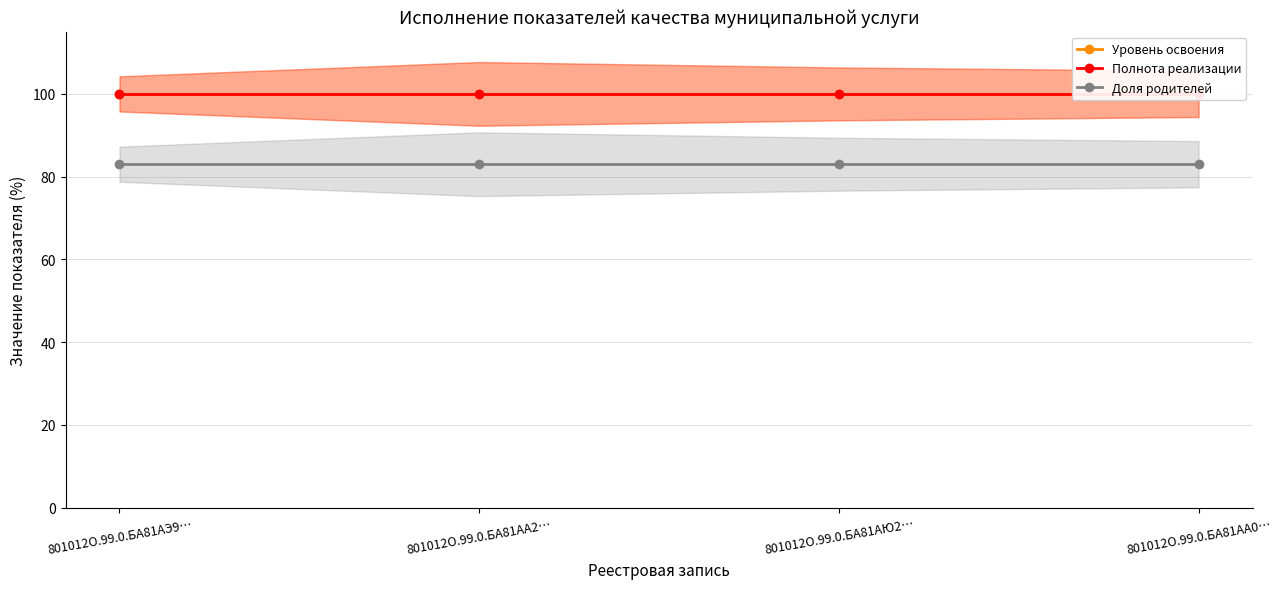

True or false: Доля родителей and Полнота реализации cross at least once.

False